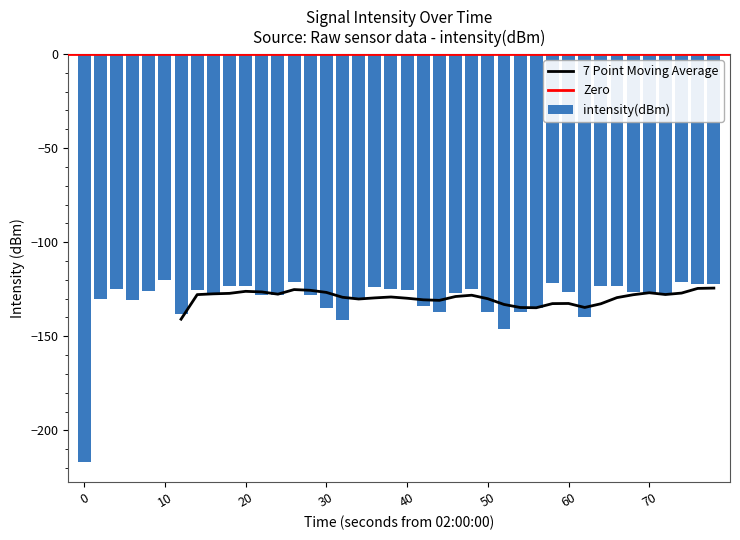

True or false: intensity(dBm) has a value of -76.6 at 20.

False